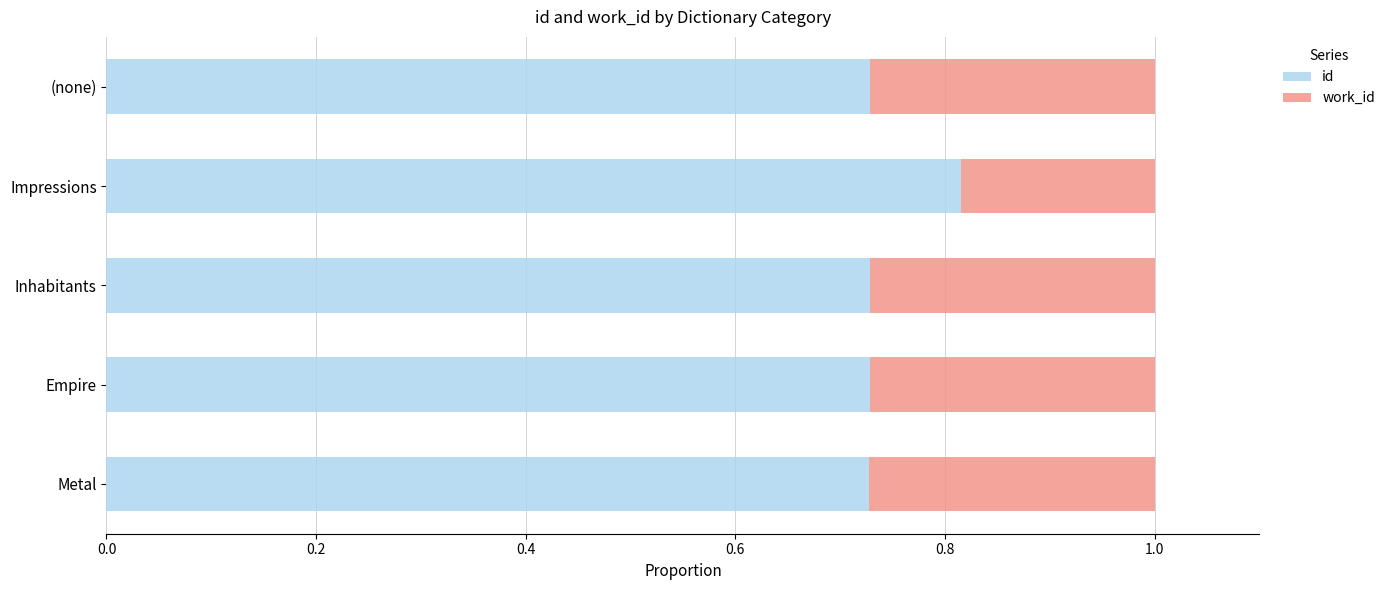

Count the id values in the range 0 to 1.

5